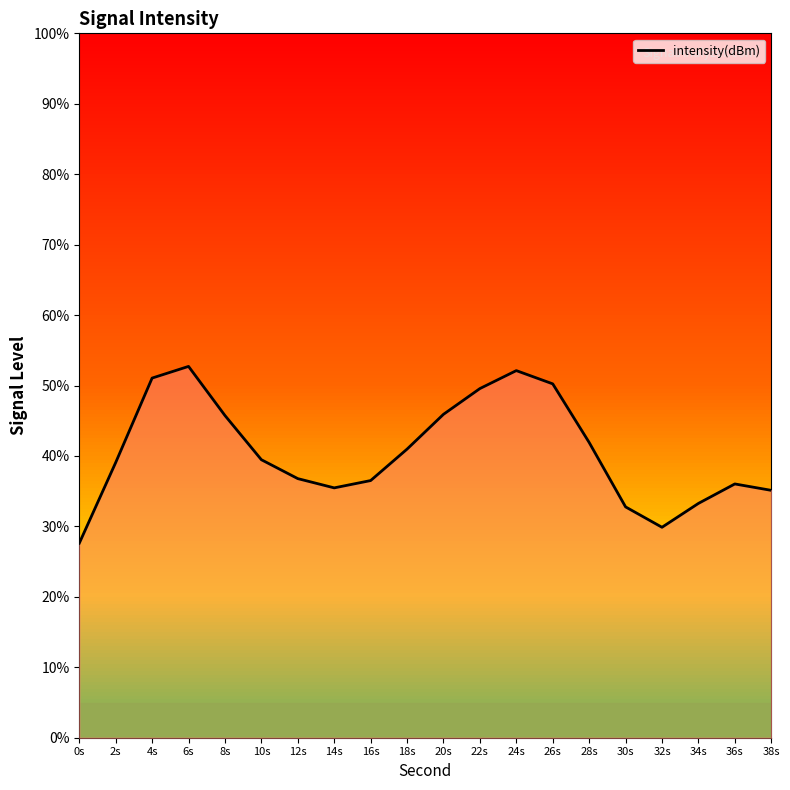

How many lines are shown in the chart?

1